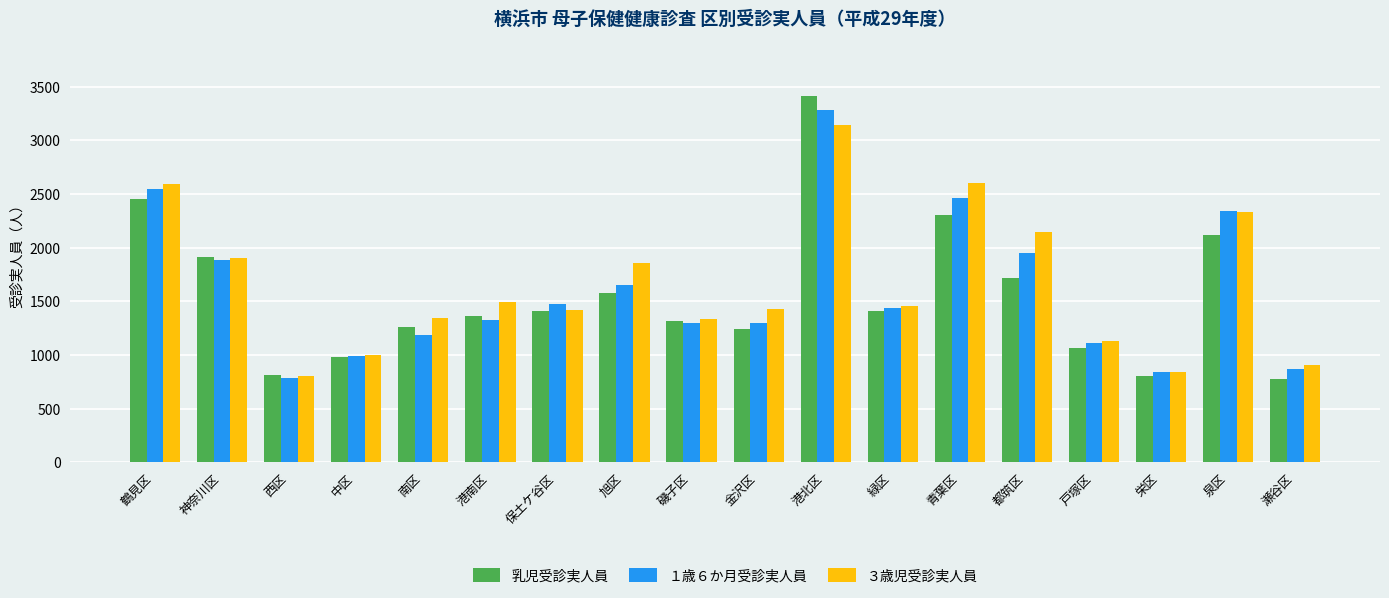

What is the label of the 14th bar from the left?

都筑区